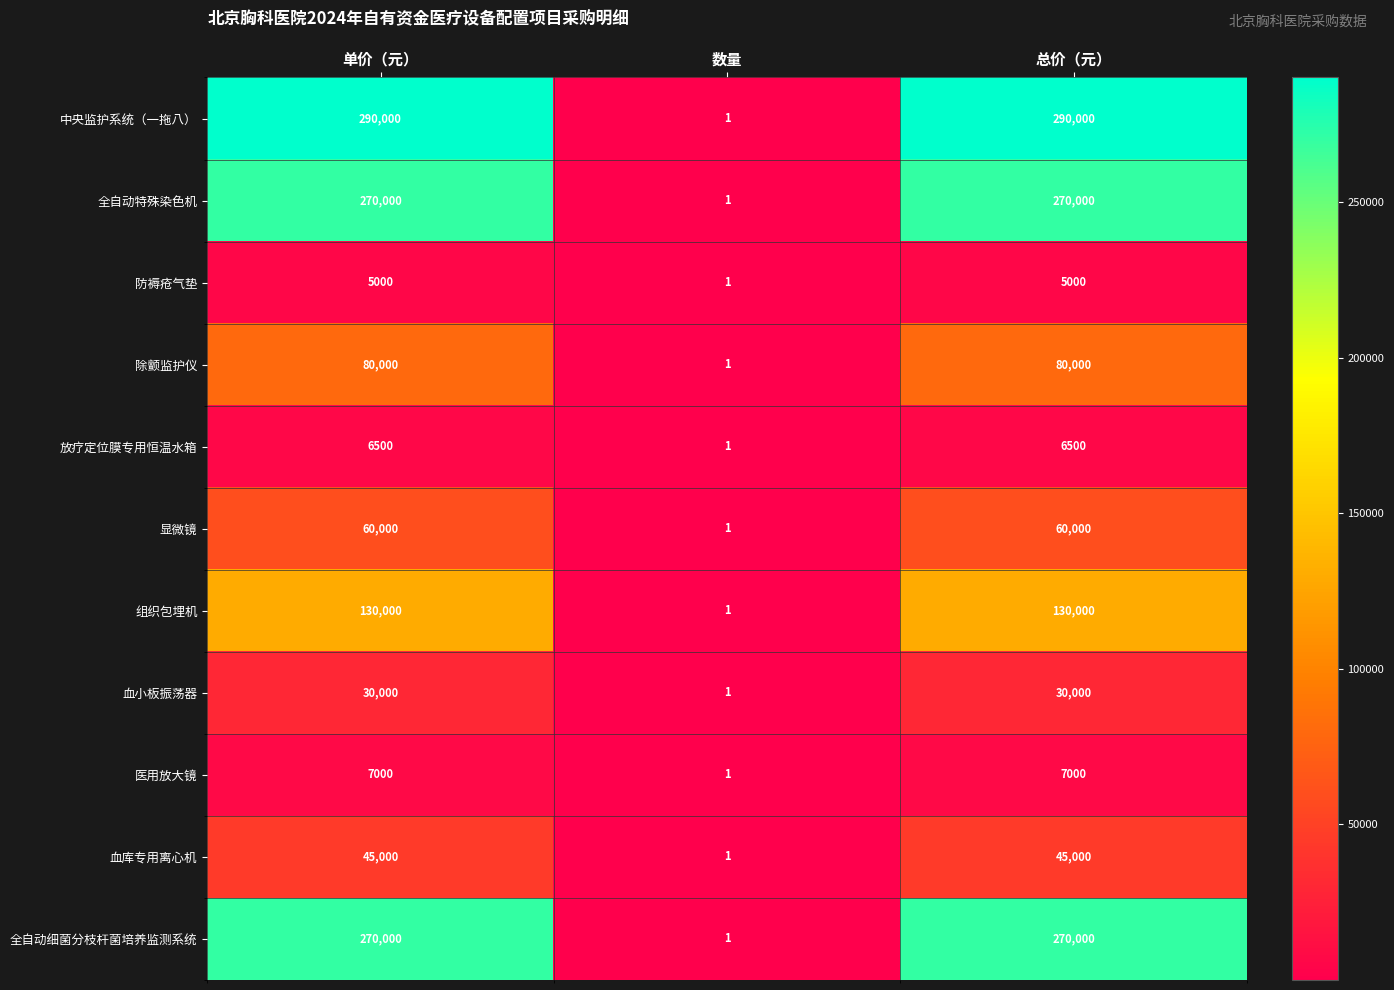

What is the maximum value shown in the chart?

290000